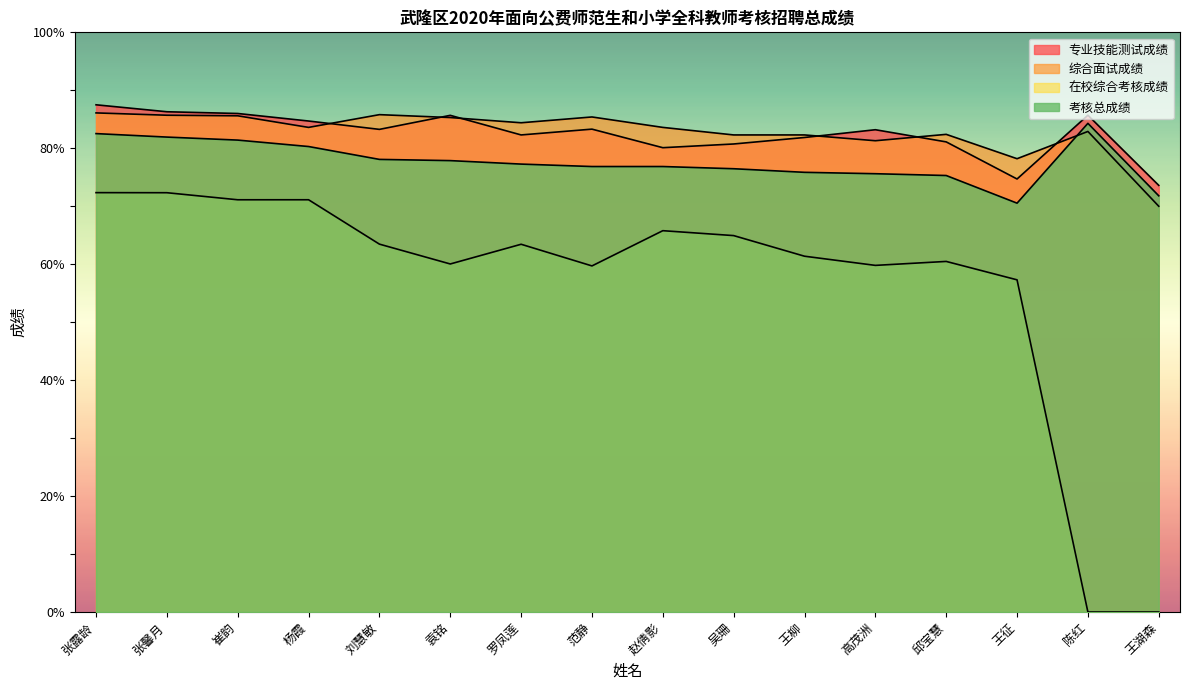

Count the number of categories in the chart.

16